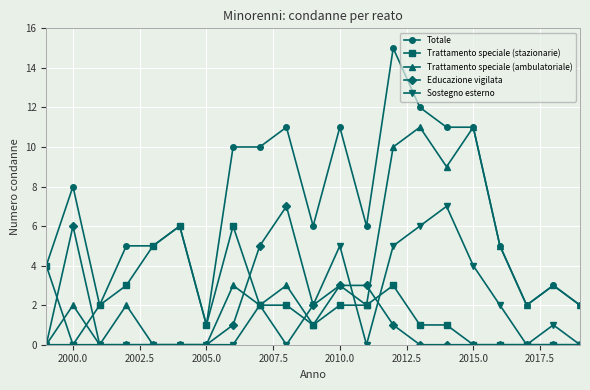

True or false: Trattamento speciale (stazionarie) has more than 1 interior local peaks.

True